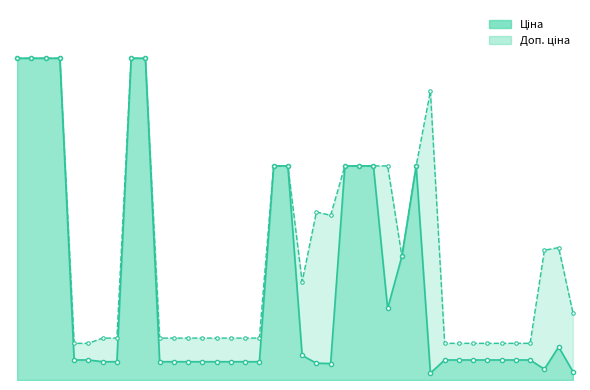

Reading left to right, transcribe all the data shown in this chart.

Ціна: 9416.9	9416.9	9416.9	9416.9	586.0	586.0	535.4	535.4	9416.9	9416.9	535.4	535.4	535.4	535.4	535.4	535.4	535.4	535.4	6266.7	6266.7	719.6	491.7	482.1	6266.7	6266.7	6266.7	2094.3	3622.2	6266.7	201.3	586.0	586.0	586.0	586.0	586.0	586.0	586.0	316.6	968.7	246.8
Доп. ціна: 9416.9	9416.9	9416.9	9416.9	1074.5	1074.5	1227.2	1227.2	9416.9	9416.9	1227.2	1227.2	1227.2	1227.2	1227.2	1227.2	1227.2	1227.2	6266.7	6266.7	2878.5	4917.4	4821.4	6266.7	6266.7	6266.7	6266.7	3622.2	6266.7	8456.7	1074.5	1074.5	1074.5	1074.5	1074.5	1074.5	1074.5	3799.6	3874.8	1974.6